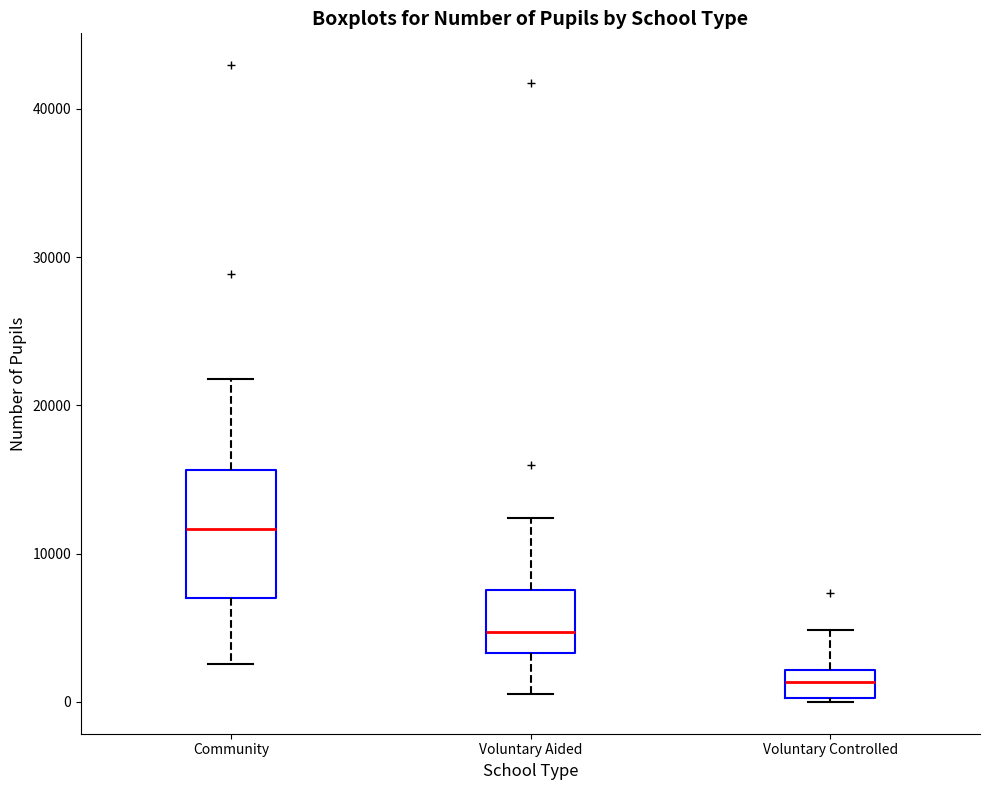

Comparing the boxes themselves (not the whiskers), which one is the tallest?

Community